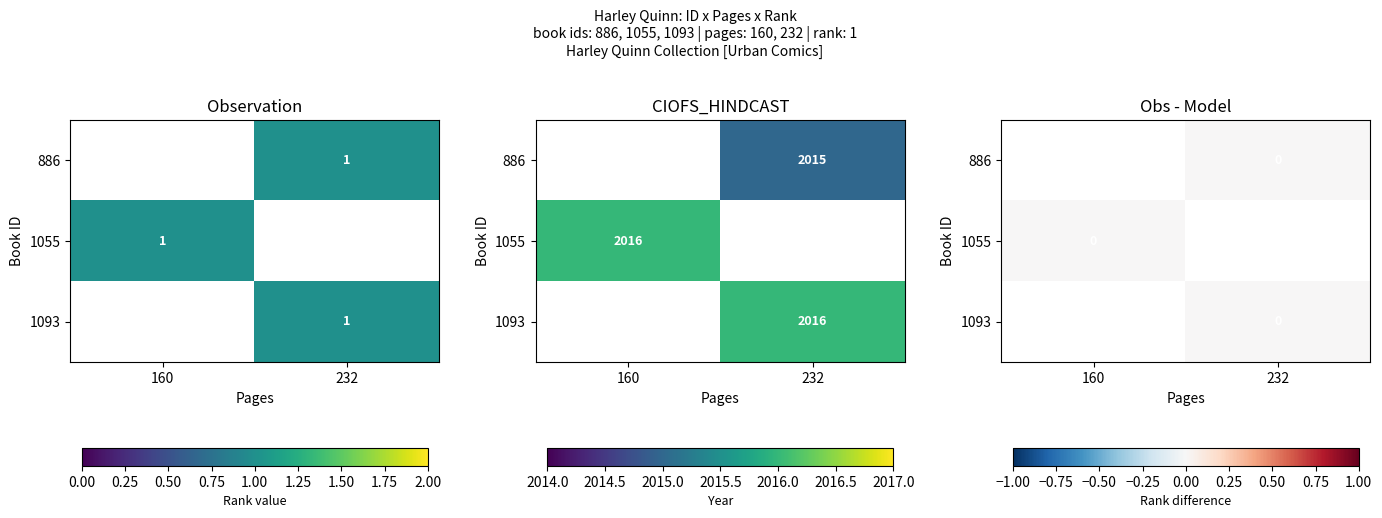

Is the value of 886 at 232 greater than the value of 1093 at 232?

No